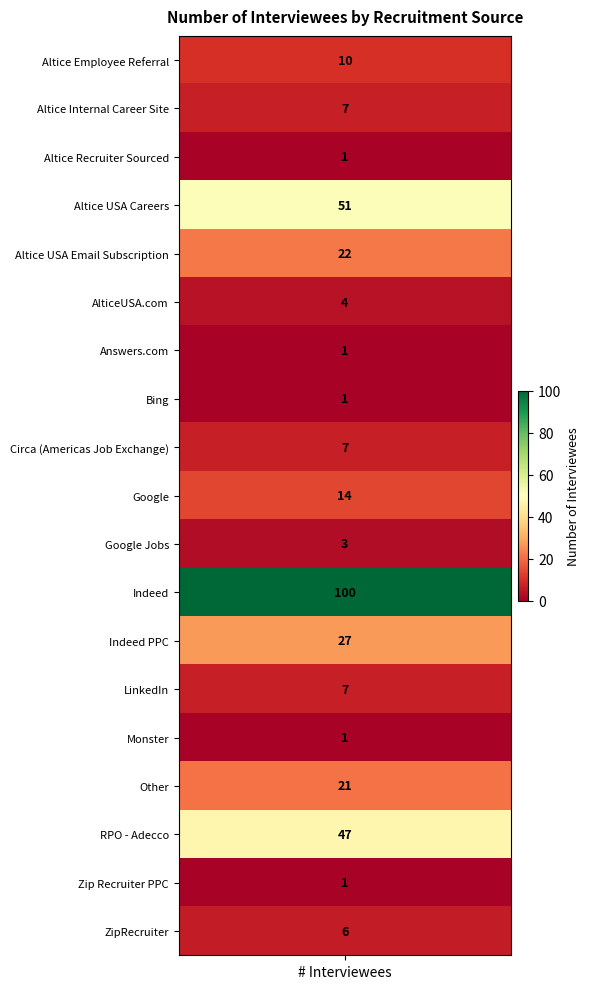

Reading left to right, extract all data points from this chart.

10	7	1	51	22	4	1	1	7	14	3	100	27	7	1	21	47	1	6